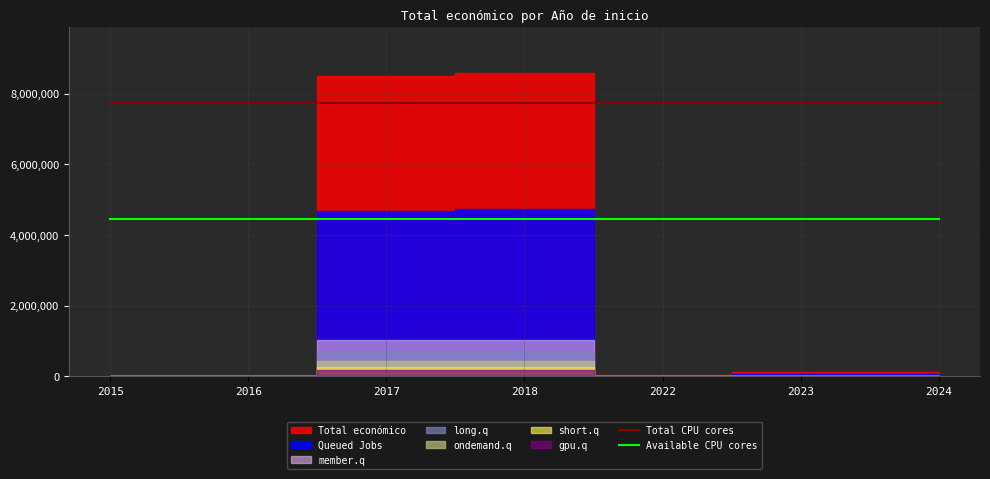

The value of Available CPU cores at 2022 is 7646296.9. True or false?

False